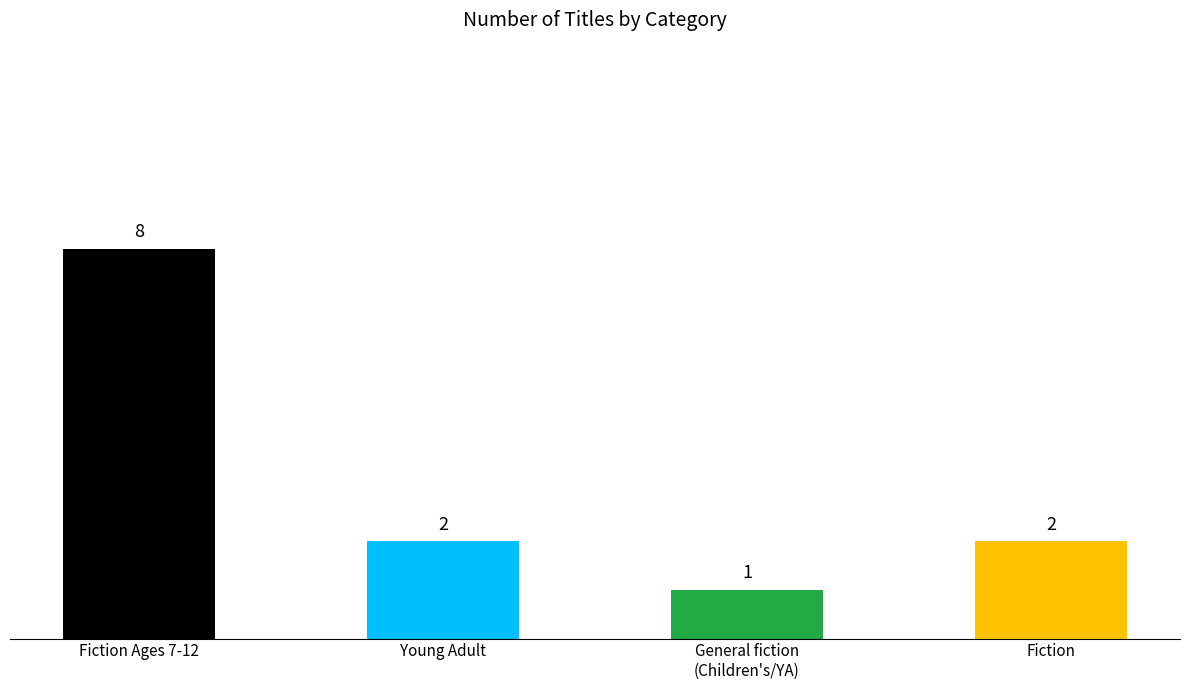

What is the smallest value displayed?

1